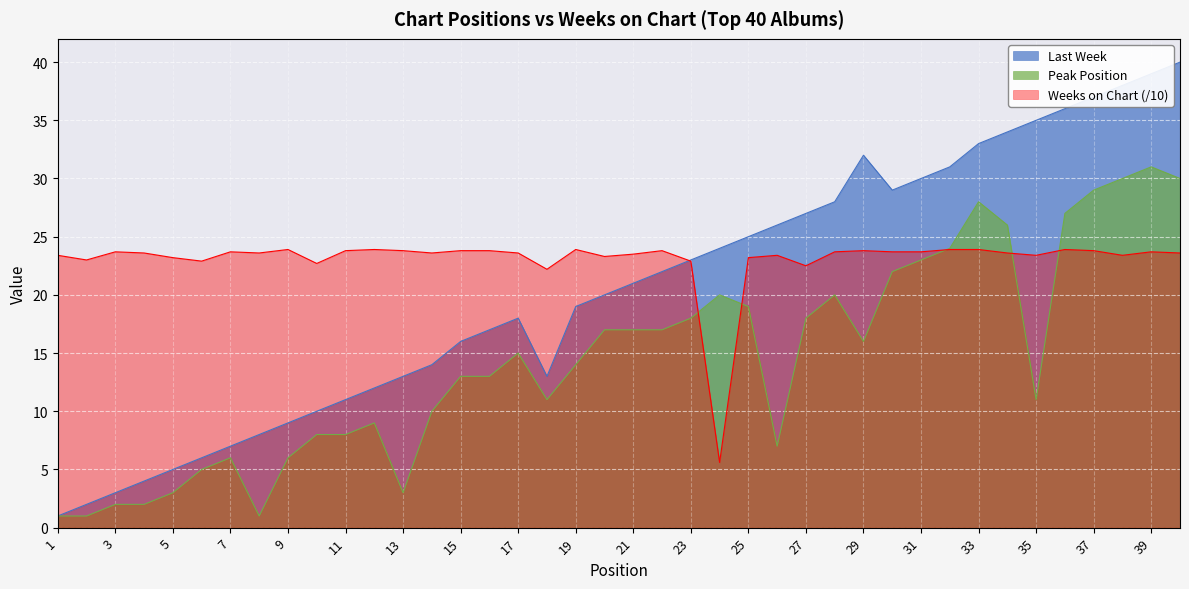

Between 17 and 25, which series saw the biggest shift?

Last Week